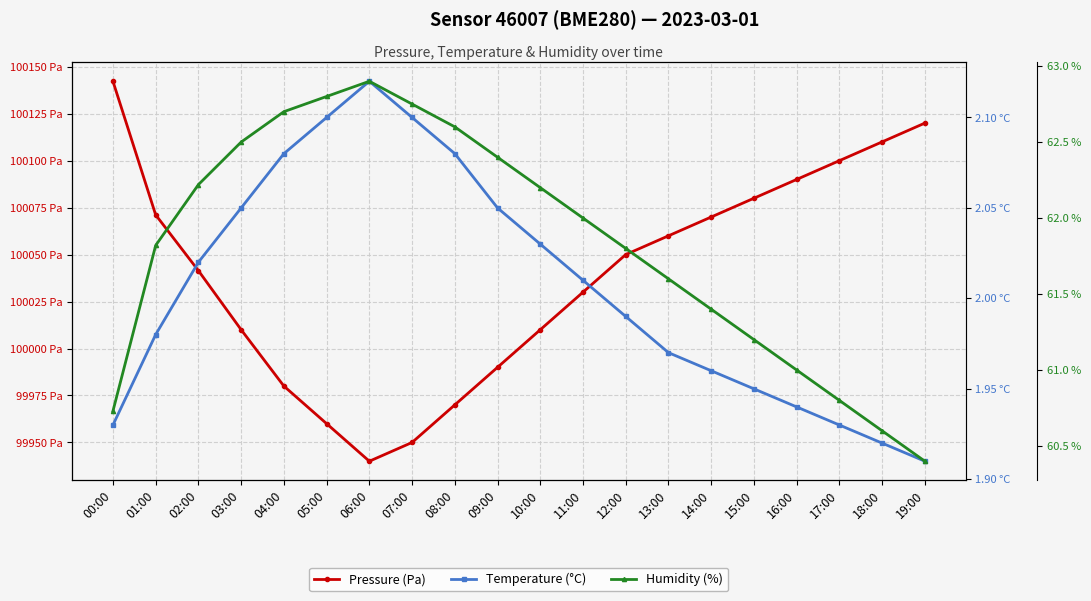

At which category is the sum across all series the highest?

00:00